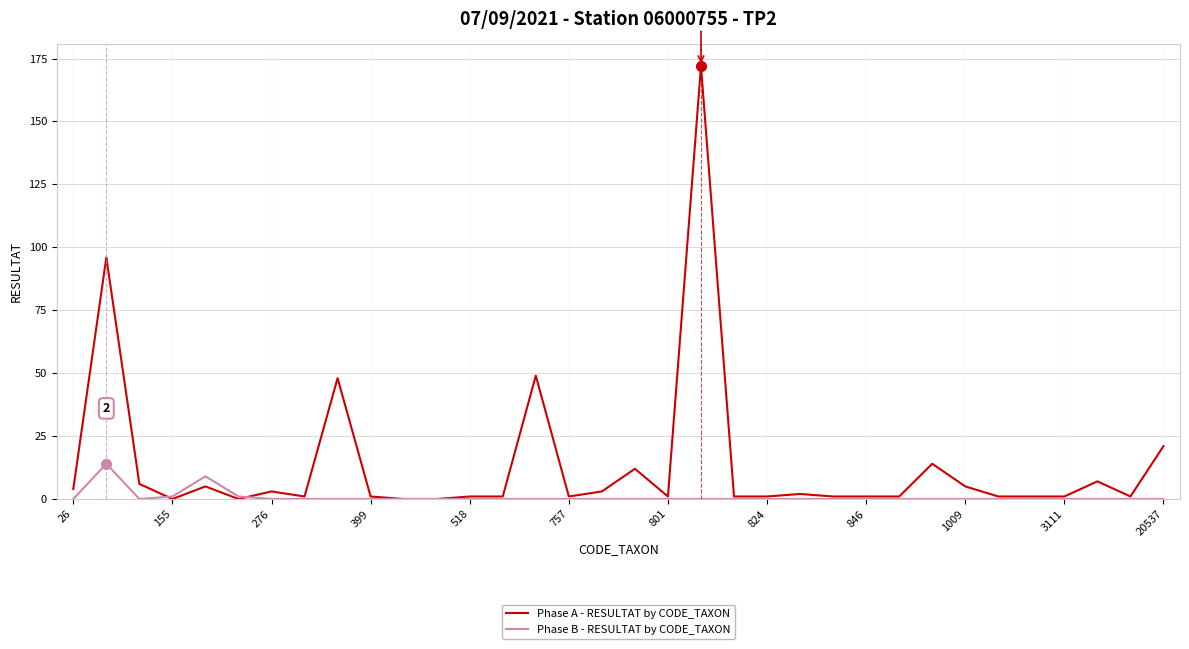

What are all the series names shown in the legend?

Phase A - RESULTAT by CODE_TAXON, Phase B - RESULTAT by CODE_TAXON